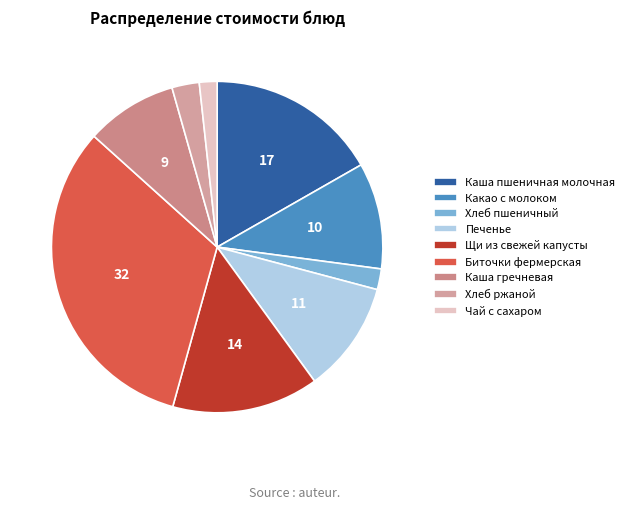

Does any single category account for the majority?

No